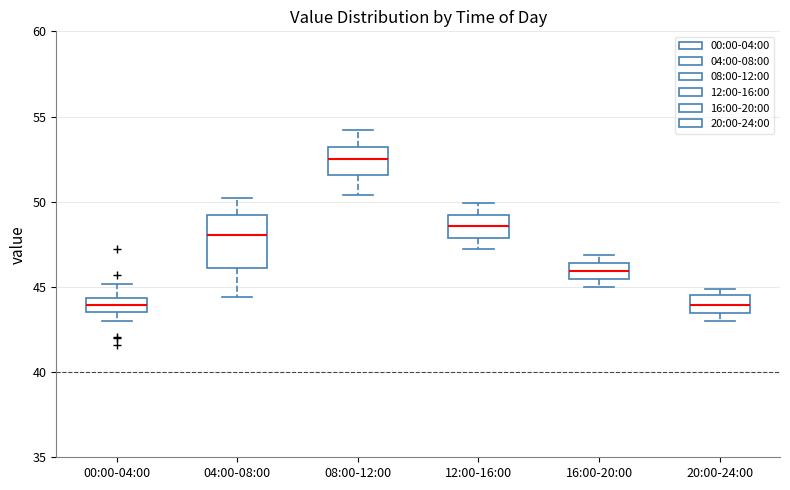

Which box's median line is the highest?

08:00-12:00